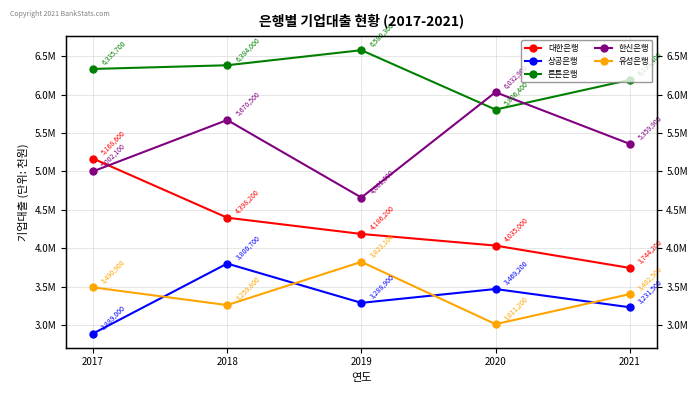

Reading left to right, list all the values displayed in this chart.

대한은행: 2017=5168600	2018=4398200	2019=4186200	2020=4035000	2021=3744200
상공은행: 2017=2889000	2018=3800700	2019=3288900	2020=3469200	2021=3231500
튼튼은행: 2017=6335700	2018=6384000	2019=6580300	2020=5806400	2021=6193400
한신은행: 2017=5002100	2018=5670500	2019=4661000	2020=6032900	2021=5359900
유성은행: 2017=3490900	2018=3259800	2019=3823100	2020=3011200	2021=3402500